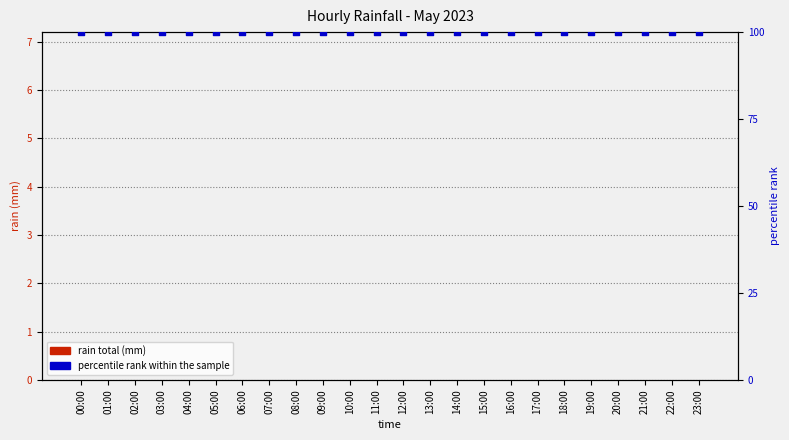

Is the value of percentile rank within the sample at 06:00 greater than the value of rain total (mm) at 19:00?

Yes